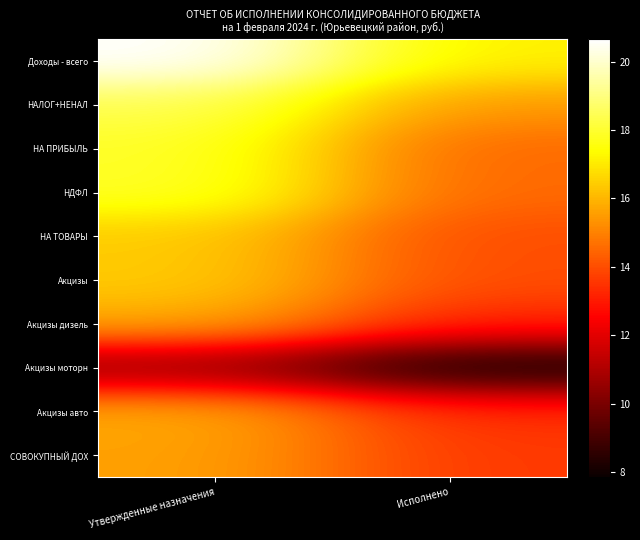

Reading left to right, extract all data points from this chart.

Доходы - всего: Утвержденные назначения=20.7	Исполнено=17.1
НАЛОГ+НЕНАЛ: Утвержденные назначения=18.4	Исполнено=15.4
НА ПРИБЫЛЬ: Утвержденные назначения=17.9	Исполнено=14.5
НДФЛ: Утвержденные назначения=17.9	Исполнено=14.5
НА ТОВАРЫ: Утвержденные назначения=16.4	Исполнено=14.0
Акцизы: Утвержденные назначения=16.4	Исполнено=14.0
Акцизы дизель: Утвержденные назначения=15.8	Исполнено=13.2
Акцизы моторн: Утвержденные назначения=10.4	Исполнено=7.9
Акцизы авто: Утвержденные назначения=15.8	Исполнено=13.4
СОВОКУПНЫЙ ДОХ: Утвержденные назначения=15.6	Исполнено=13.6